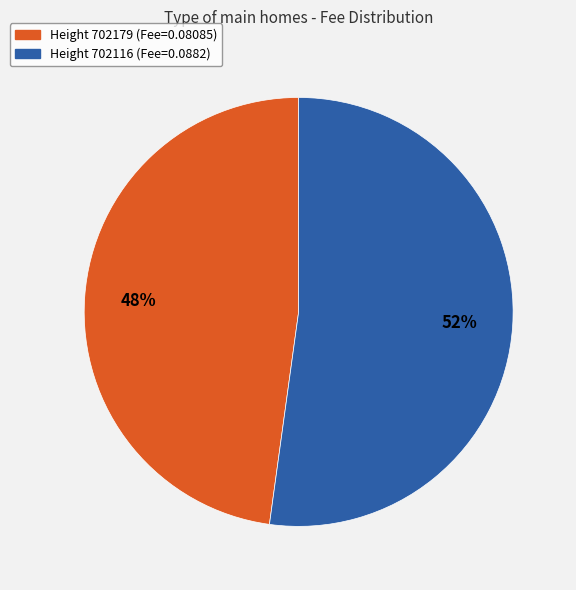

To the nearest percent, what is the average slice percentage?

50%